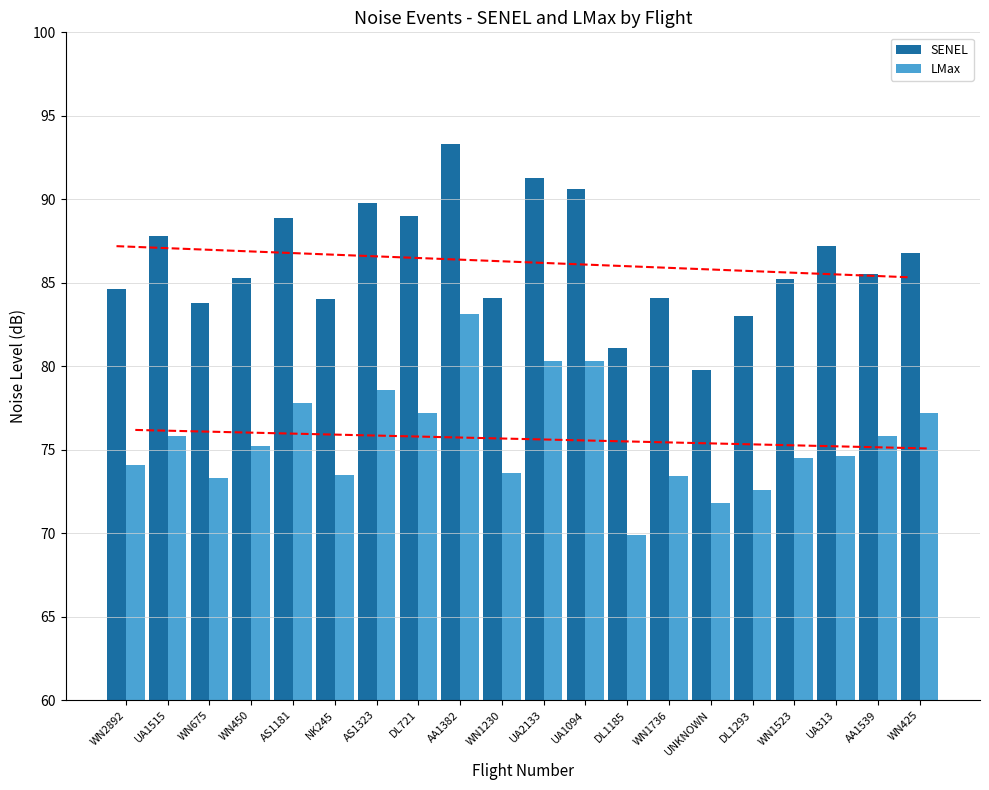

List the series in order of their peak value, highest first.

SENEL, LMax